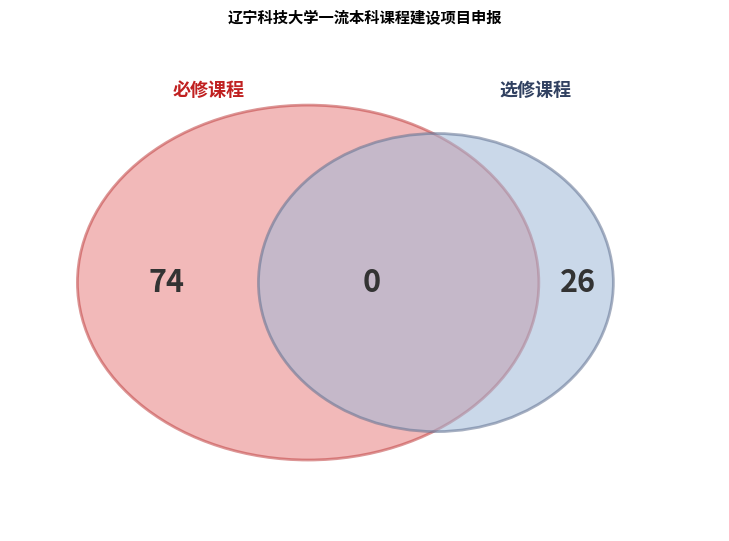

To the nearest percent, what percentage of the pie is 必修?

74%